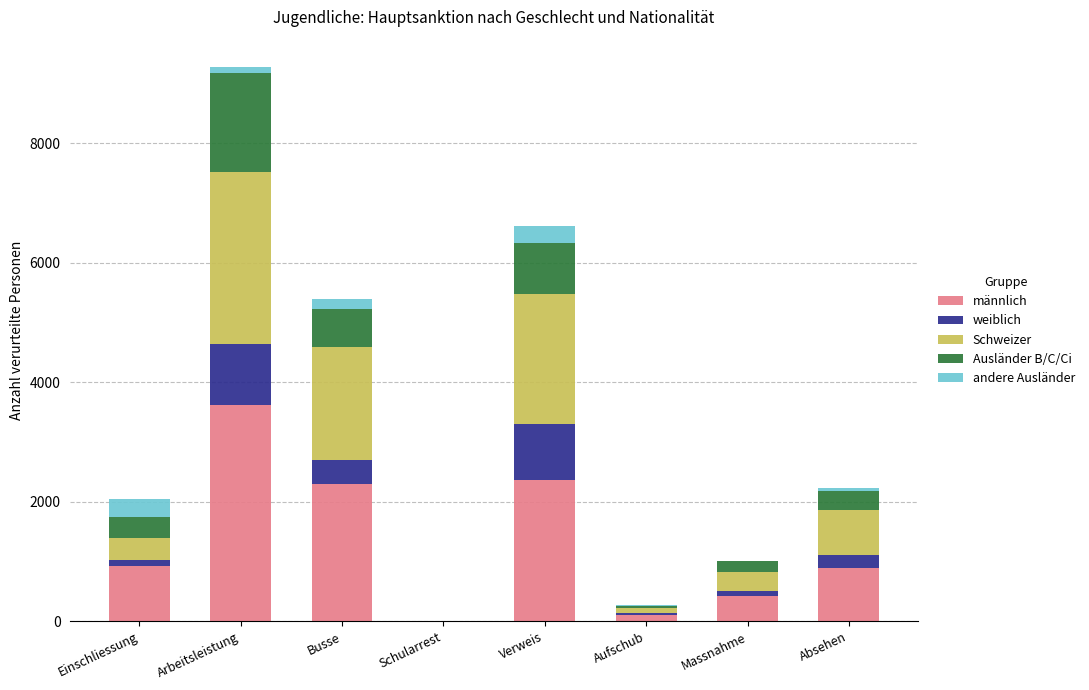

What is the highest value of the männlich series?

3622